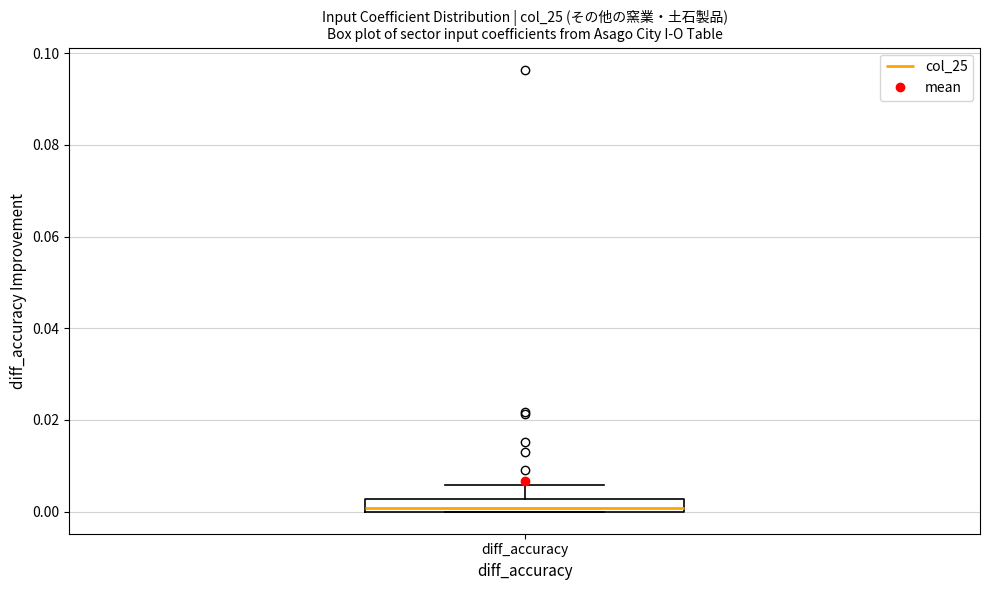

Where does the upper whisker of the box for diff_accuracy end on the y-axis? The values are not printed on the chart, so give them approximately, as read against the axis.

0.006